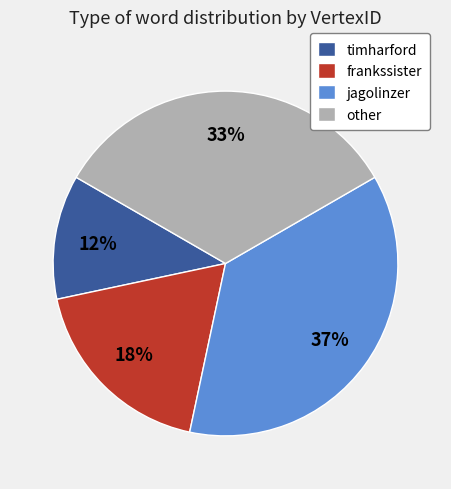

How many segments does this pie chart have?

4